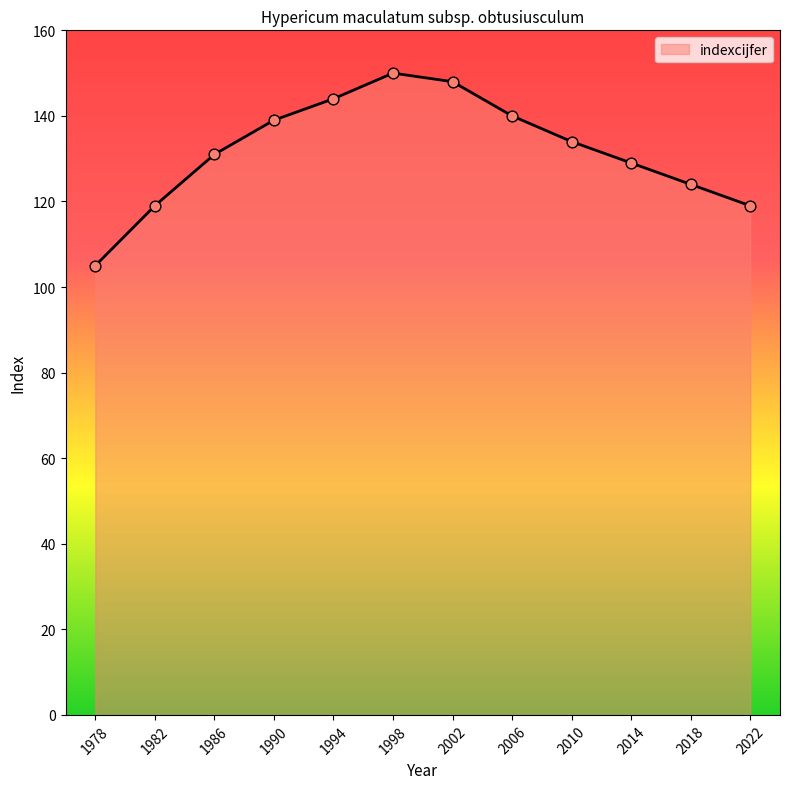

Between 1994 and 1978, which is larger?

1994